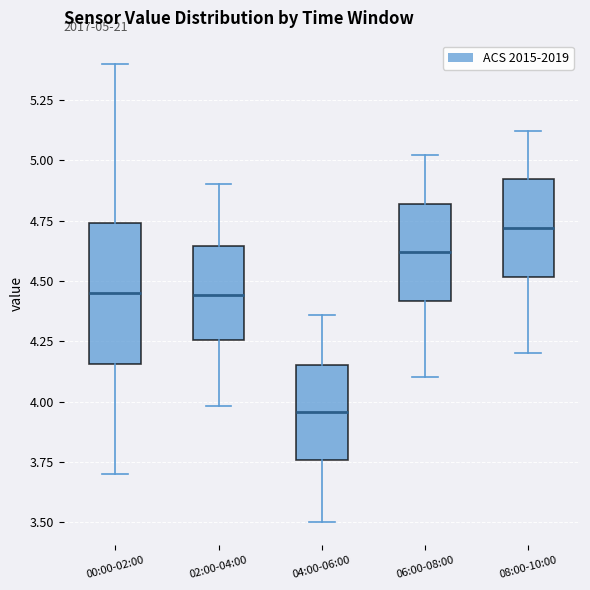

Which box has the lowest median line?

04:00-06:00